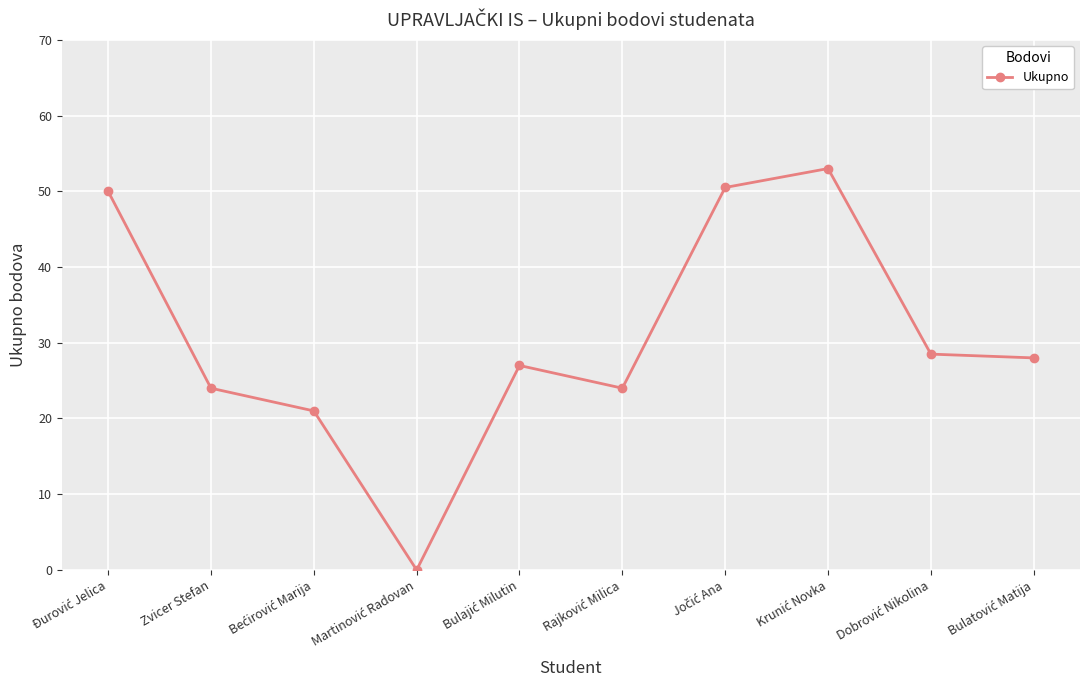

Is it true that the value at Zvicer Stefan is 24.0?

True